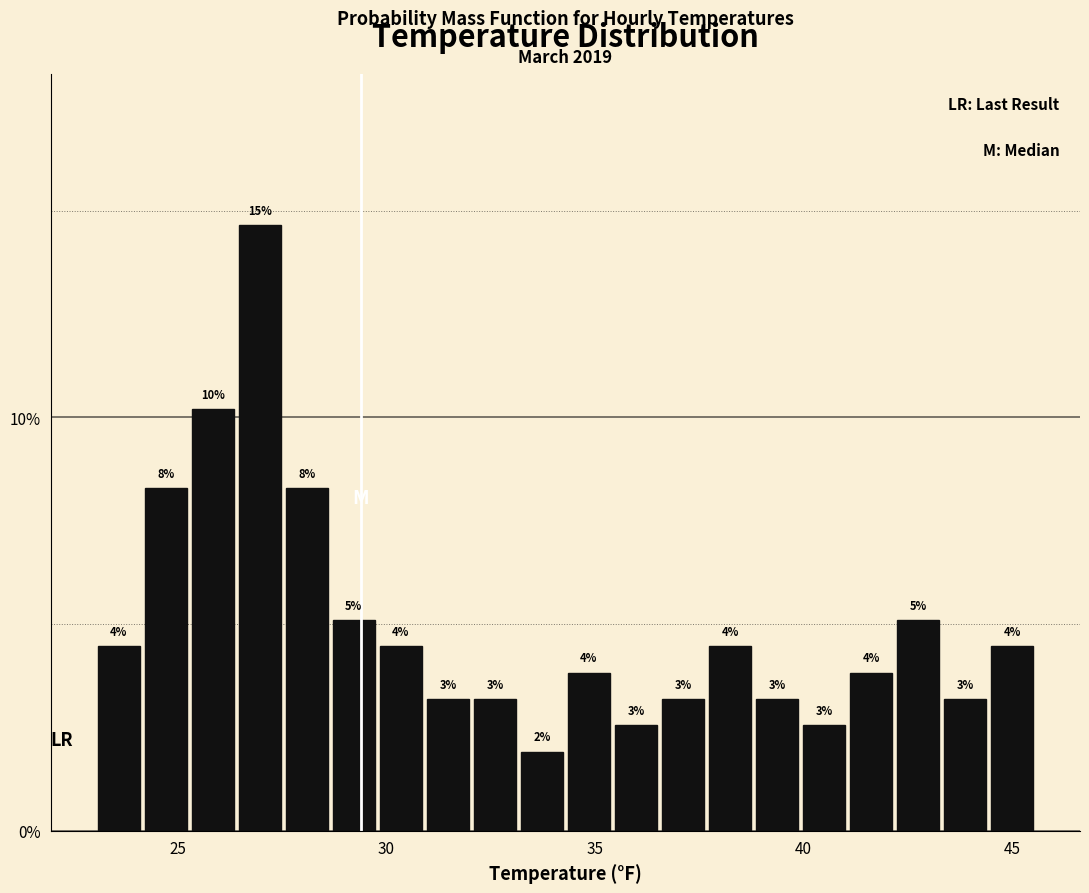

Around what value on the x-axis is the tallest bar? Give the approximate position of its centre, as read against the axis.

27.0